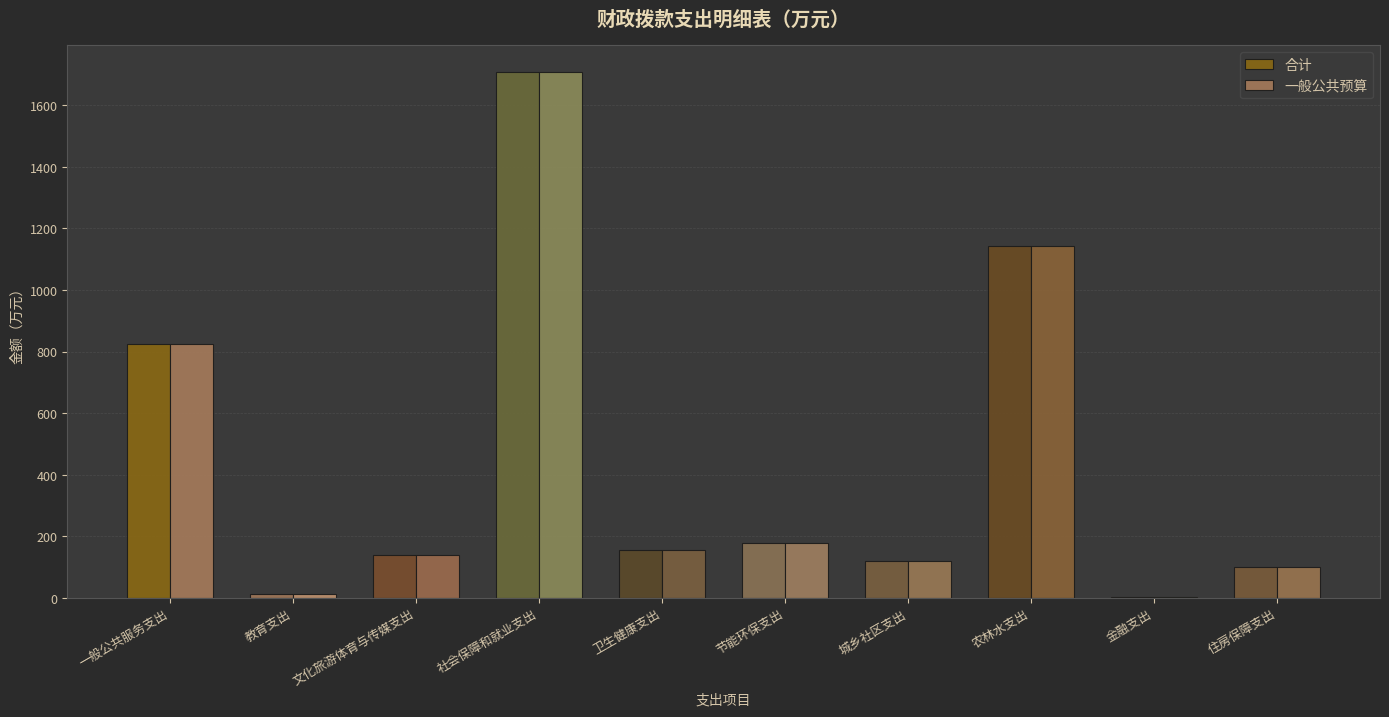

Reading left to right, what are all the values shown in this chart?

合计: 825.7	12.2	137.4	1709.5	153.5	176.3	120.8	1142.7	3.0	101.1
一般公共预算: 825.7	12.2	137.4	1709.5	153.5	176.3	120.8	1142.7	3.0	101.1